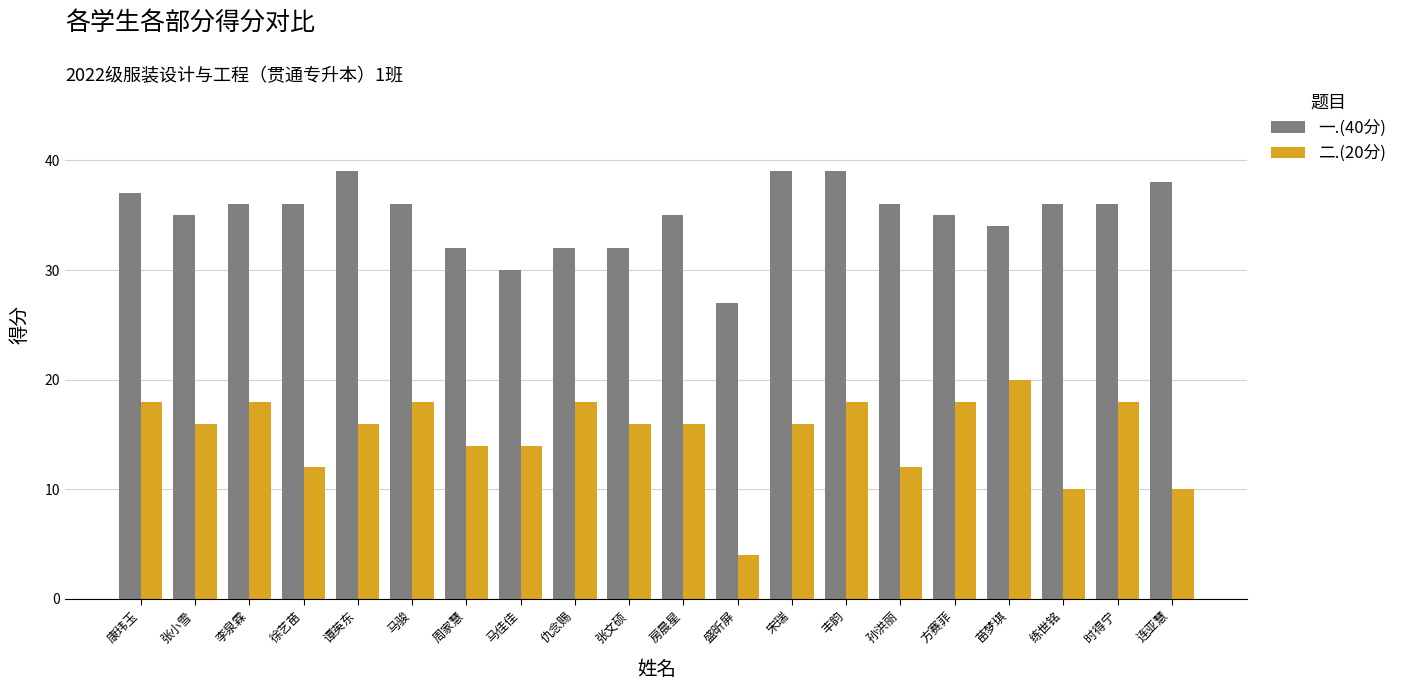

Which series changed the most between 丰韵 and 方赛菲?

一.(40分)